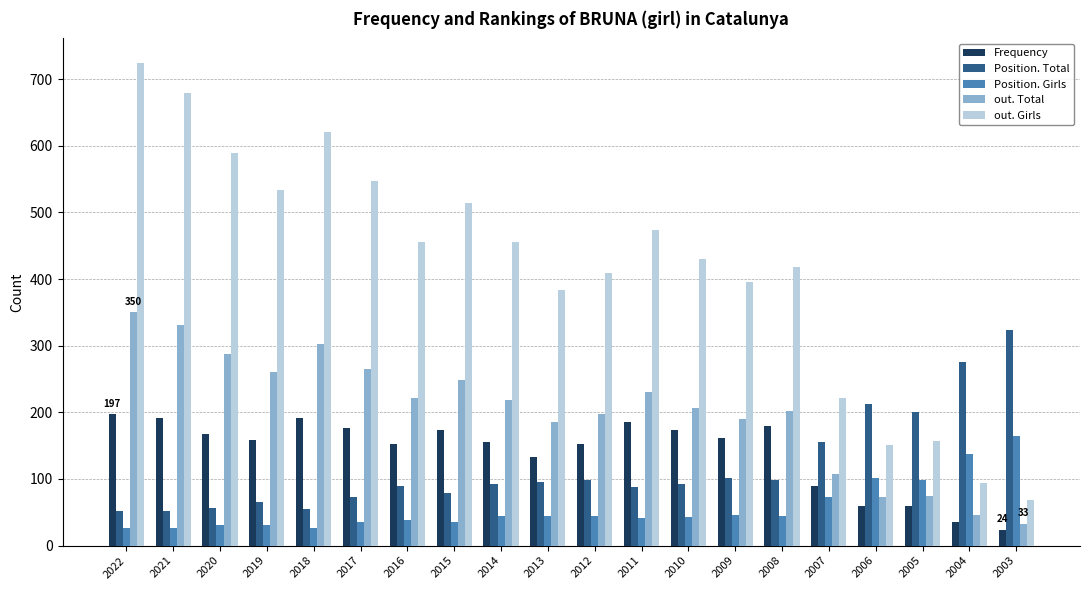

What is the lowest value of the out. Girls series?

68